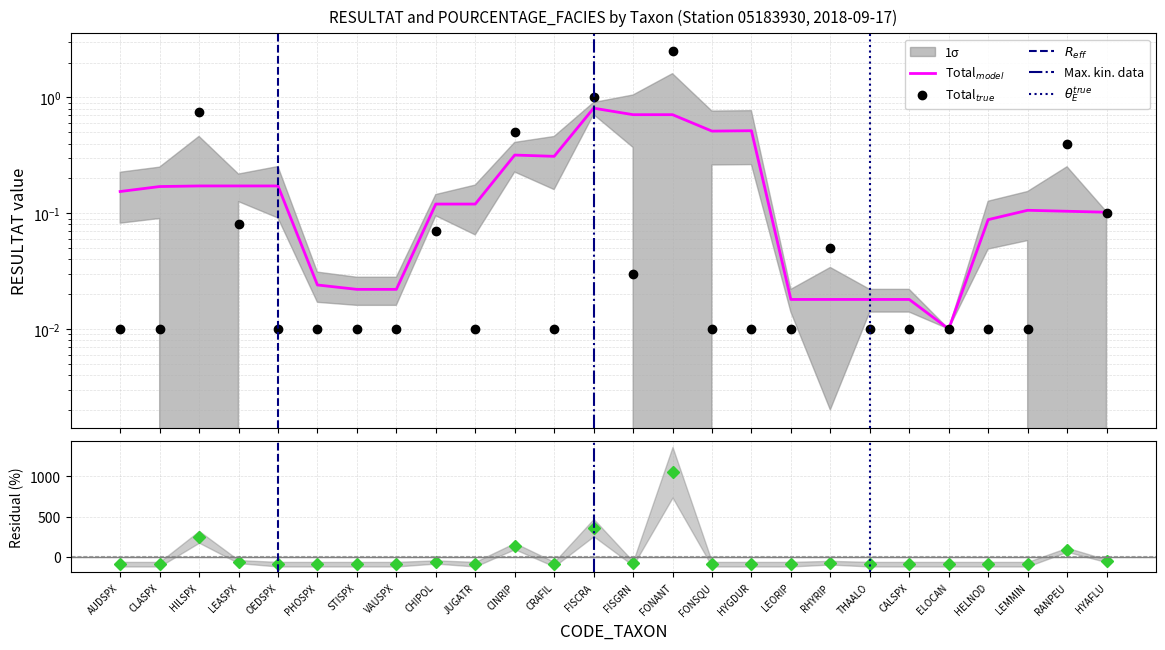

True or false: there are more than 0 points higher than both neighbors.

True